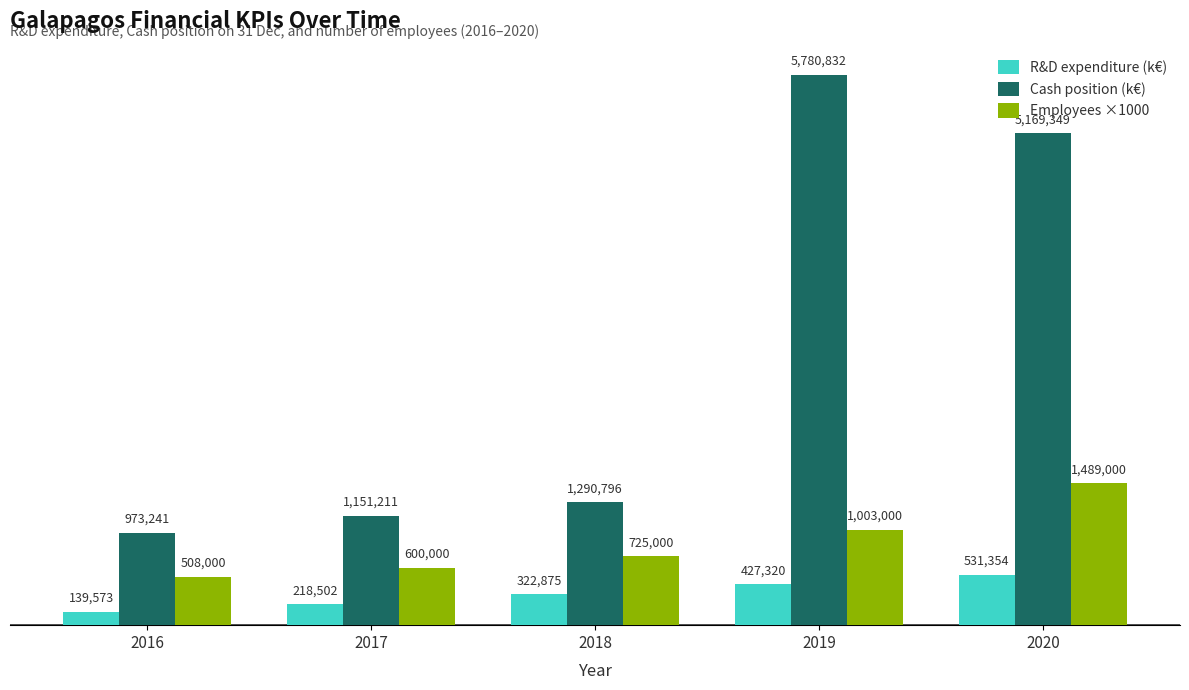

List the series in order of their peak value, lowest first.

R&D expenditure (k€), Employees ×1000, Cash position (k€)